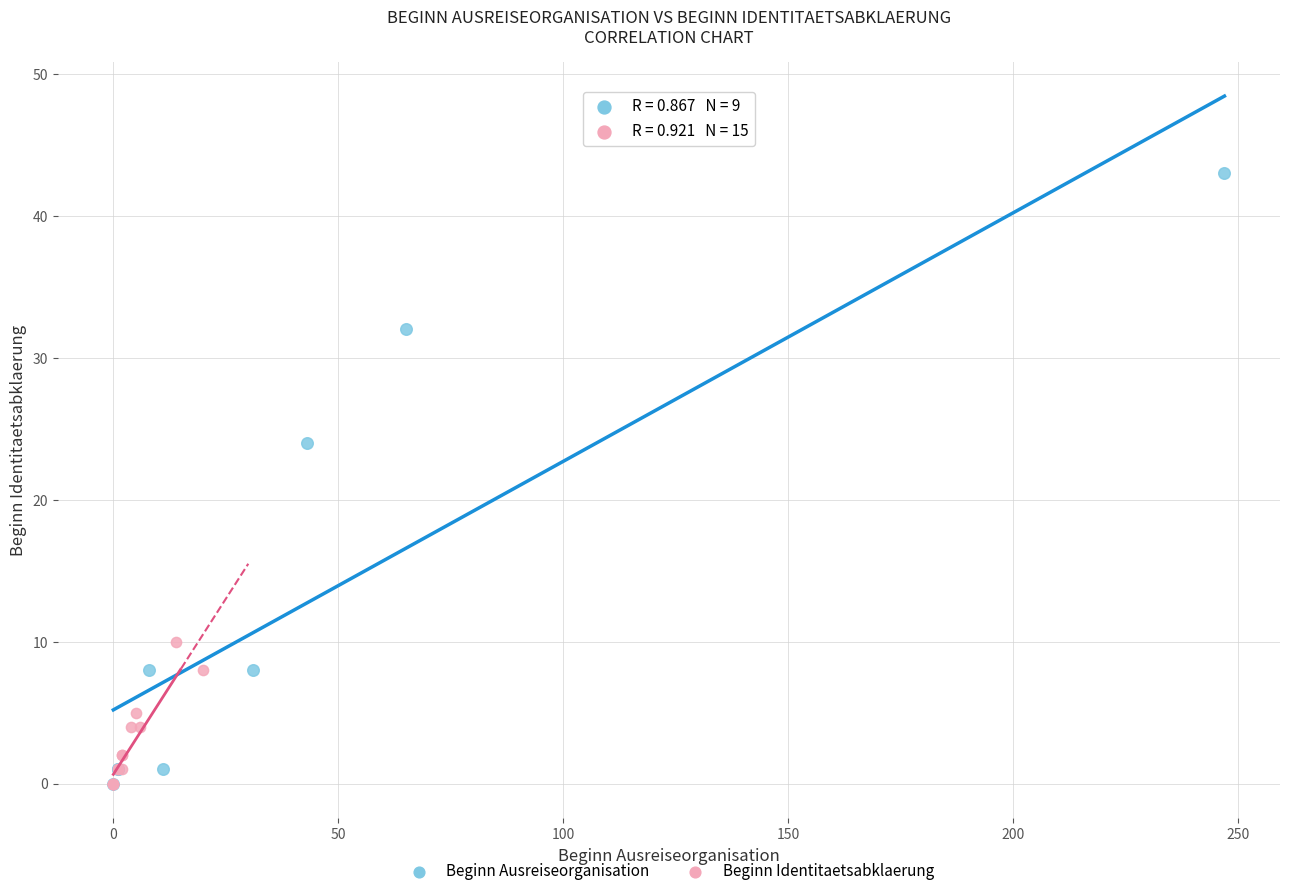

Which series has the widest spread of Y values?

Beginn Ausreiseorganisation